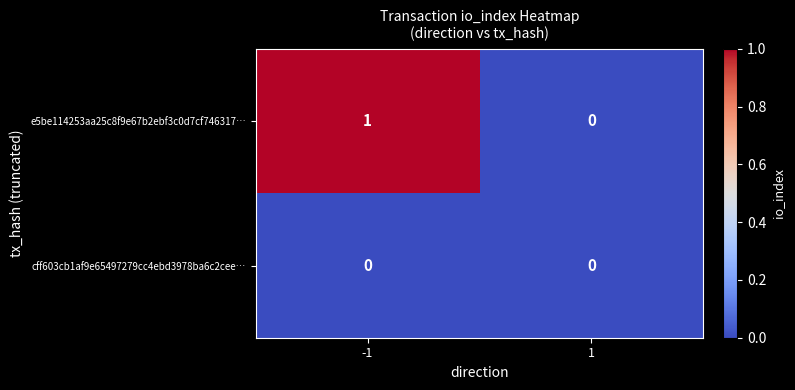

Which series has the largest range (max minus min)?

e5be114253aa25c8f9e67b2ebf3c0d7cf746317…